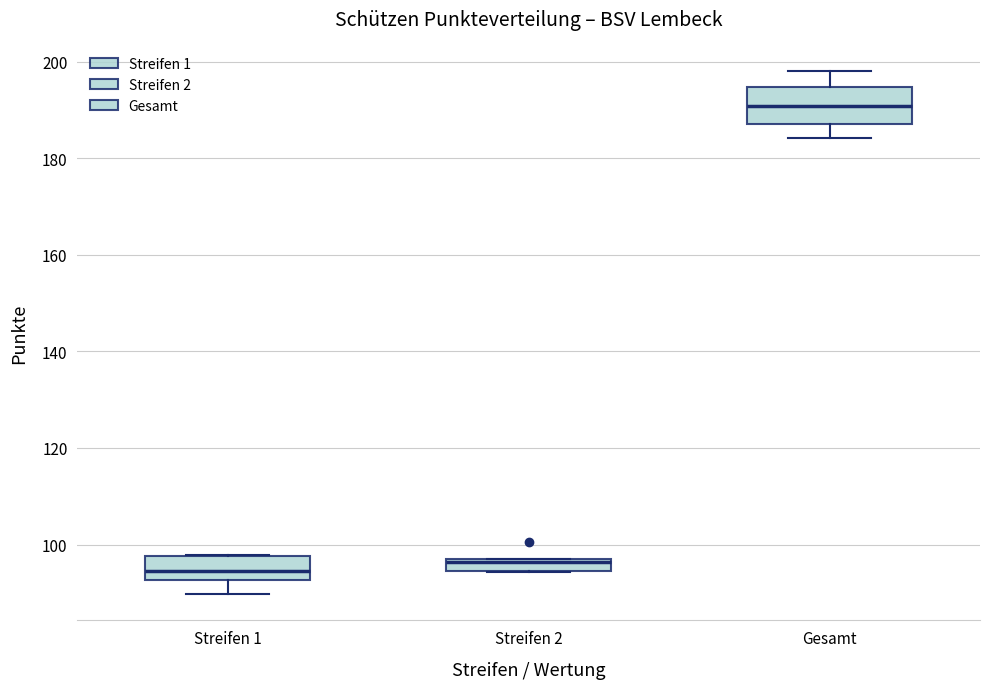

Where is the lower edge of the box for Streifen 2 on the y-axis? The values are not printed on the chart, so give them approximately, as read against the axis.

94